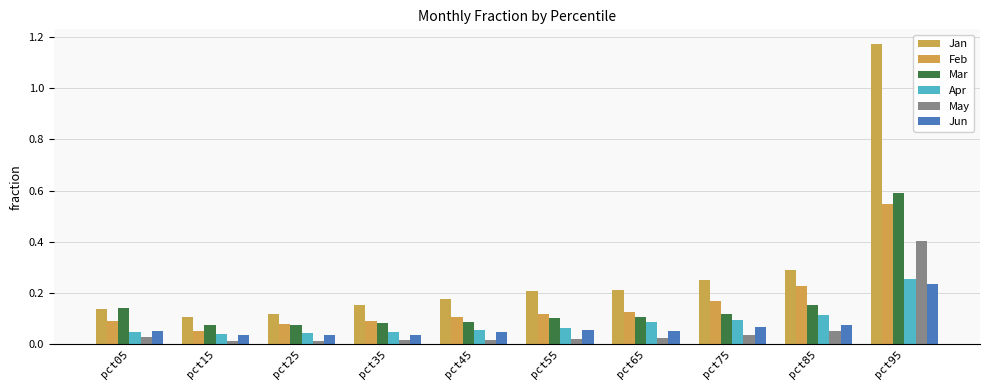

At which category is the sum across all series the highest?

pct95